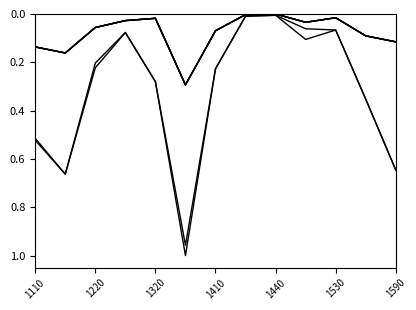

Does the chart have visible grid lines?

No